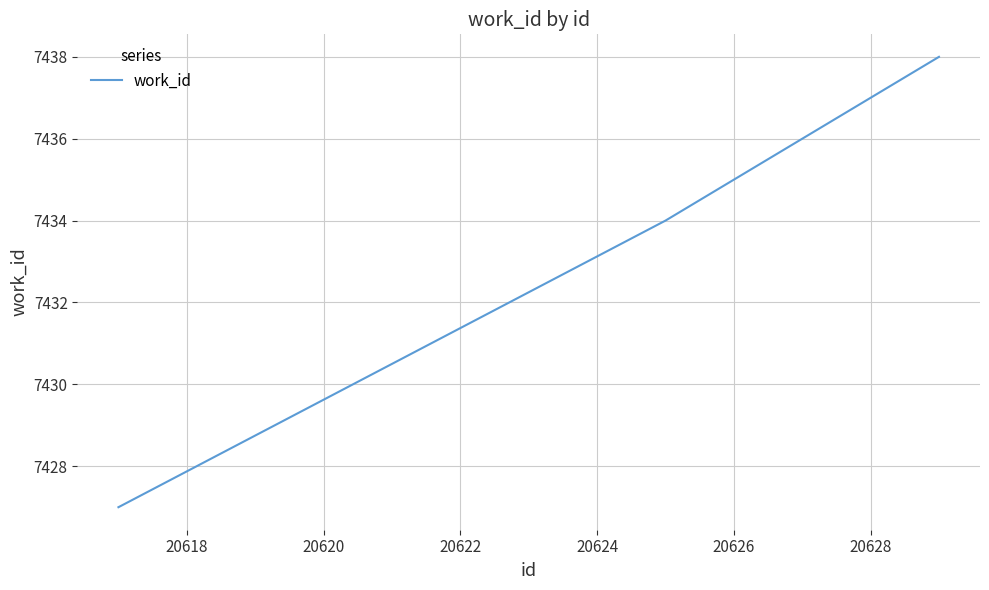

True or false: there are more than 1 points higher than both neighbors.

False